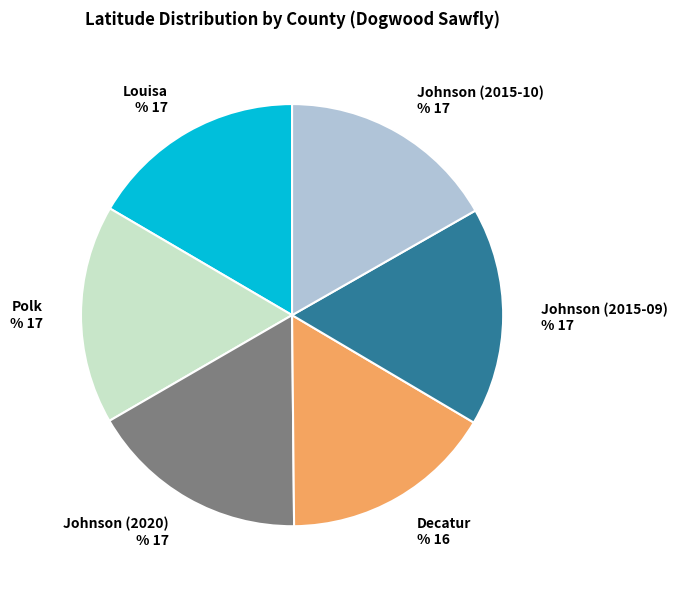

True or false: Johnson (2015-09) accounts for 17% of the total.

True